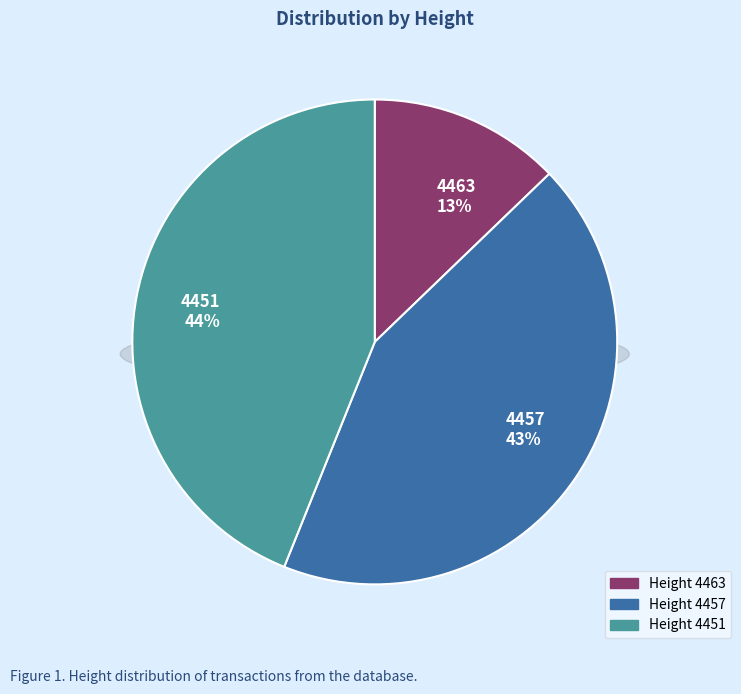

How many segments does this pie chart have?

3